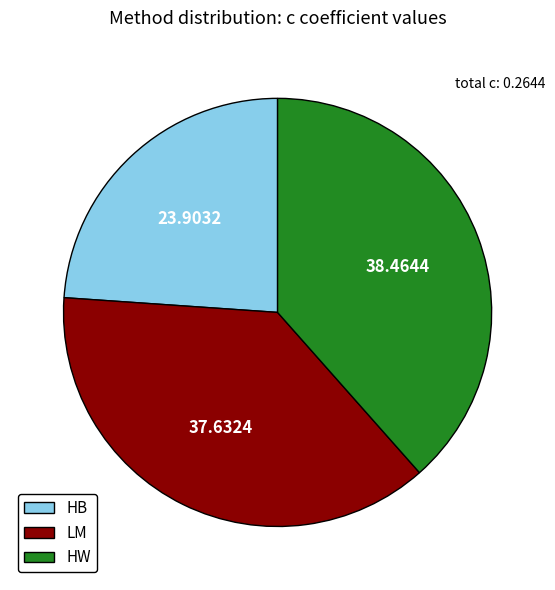

Rank the categories by value from highest to lowest.

HW, LM, HB